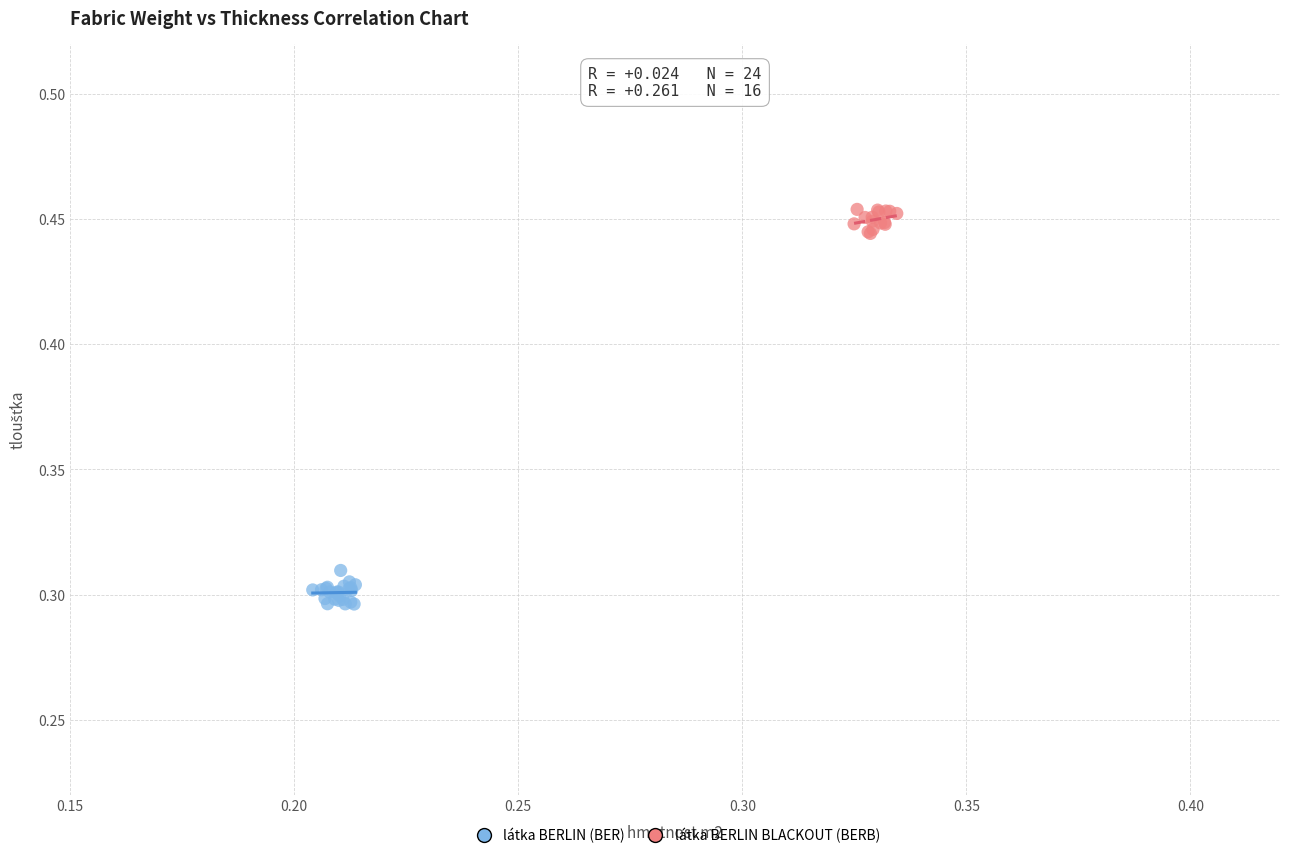

Which series contains the highest Y value?

látka BERLIN BLACKOUT (BERB)